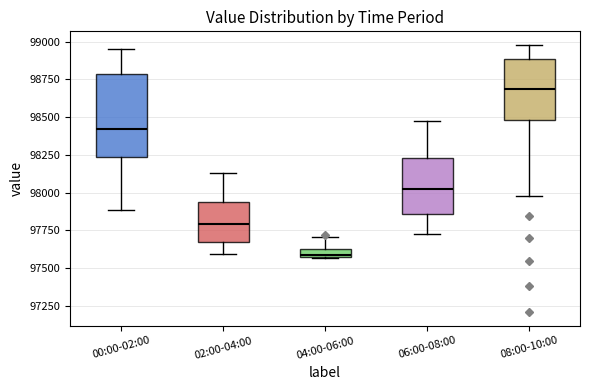

Where does the median line of the box for 02:00-04:00 sit on the y-axis? The values are not printed on the chart, so give them approximately, as read against the axis.

97800